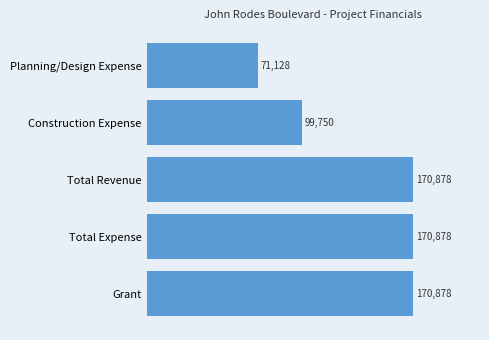

What is the sum of the values at Construction Expense and Total Expense?

270628